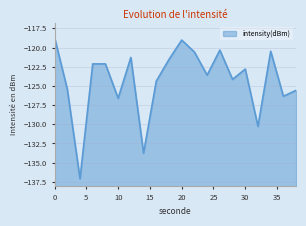

What is the value of the 1st point from the left?

-118.7